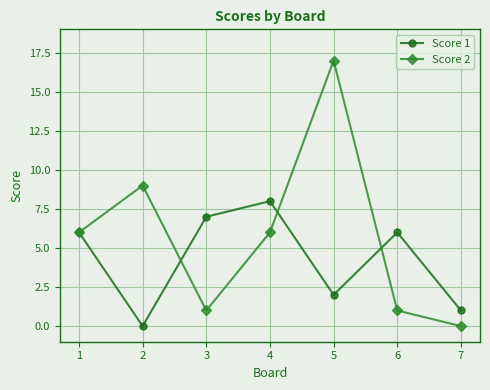

After their last crossing, which series has the higher values: Score 2 or Score 1?

Score 1